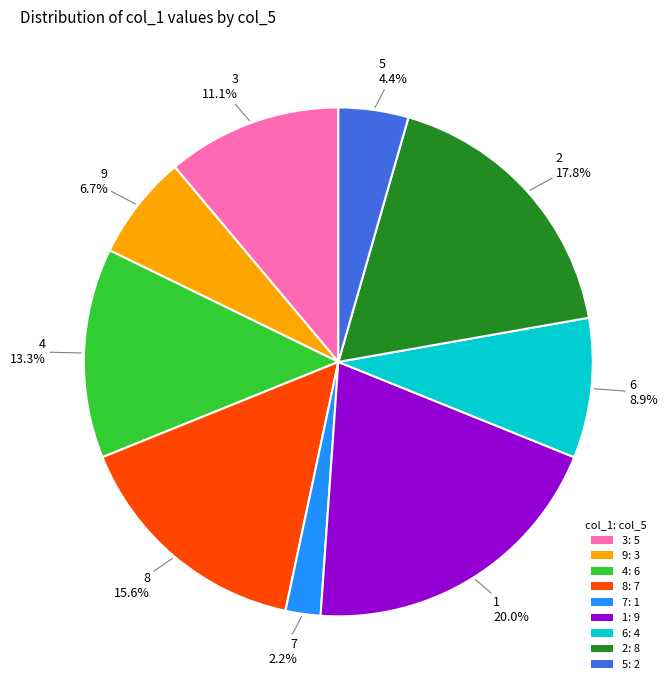

Is it true that 1 is 20% of the pie?

True